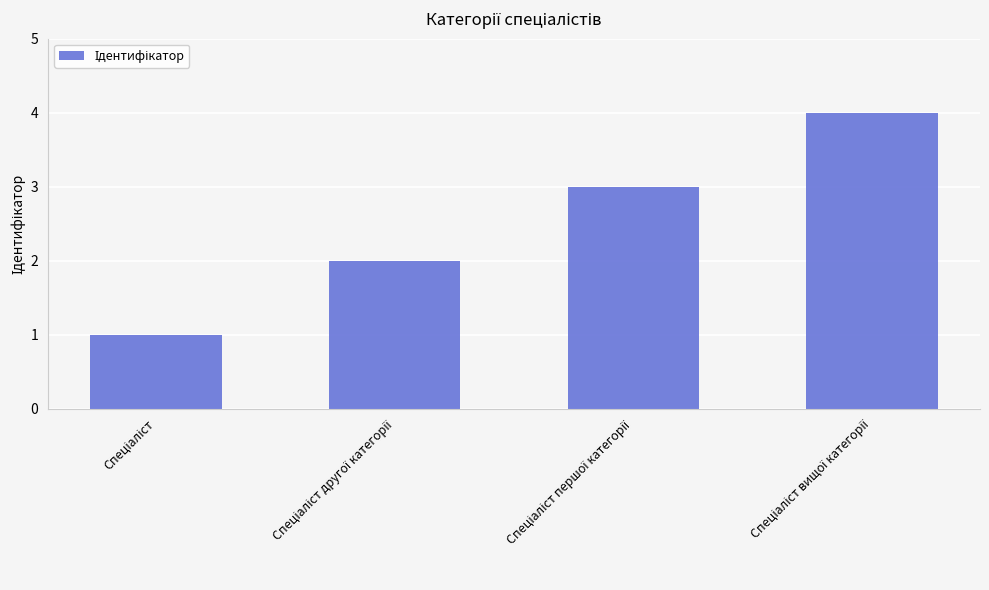

What is the sum of all values?

10